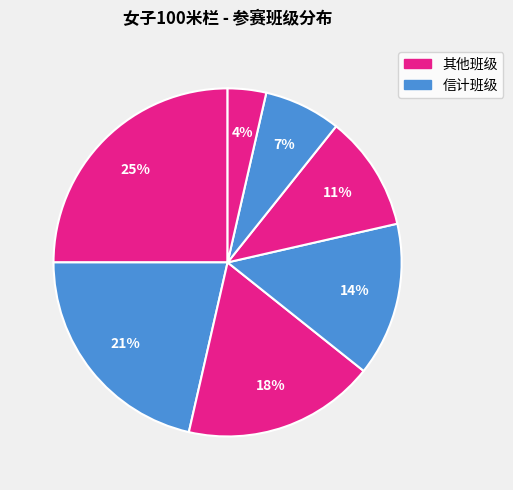

Count the number of slices in the pie.

7